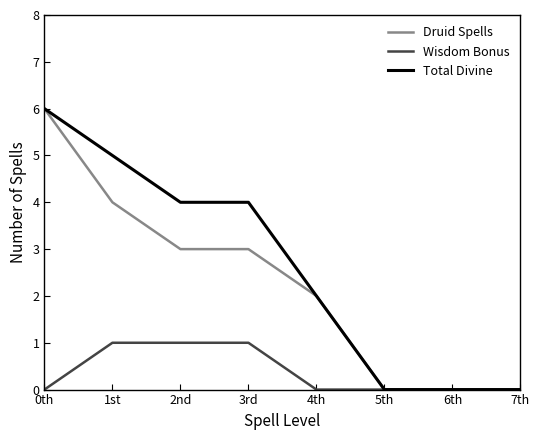

Which label corresponds to the largest value in the chart?

0th